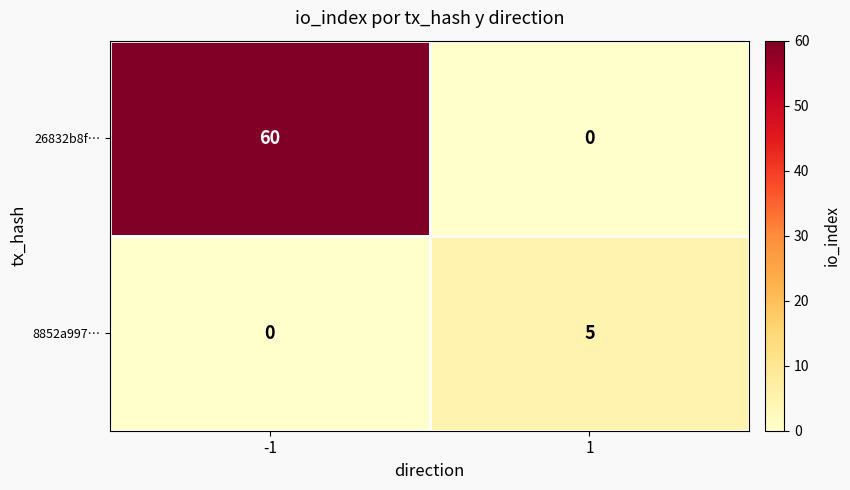

How many distinct data groups are displayed?

2